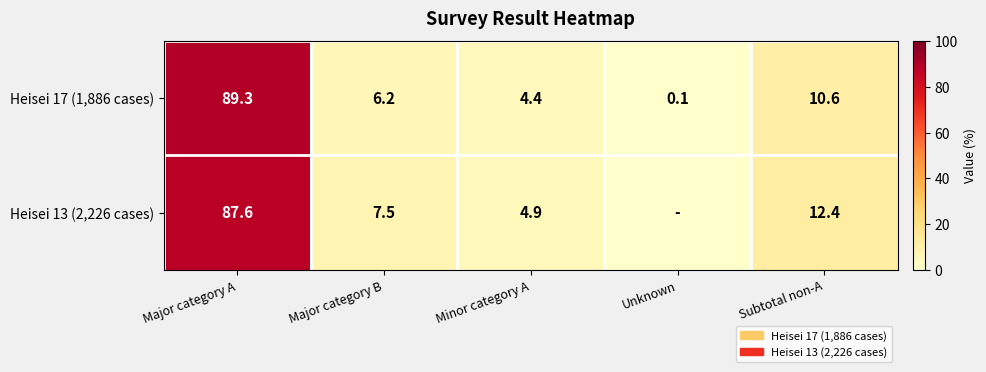

At which category is the sum across all series the highest?

Major category A